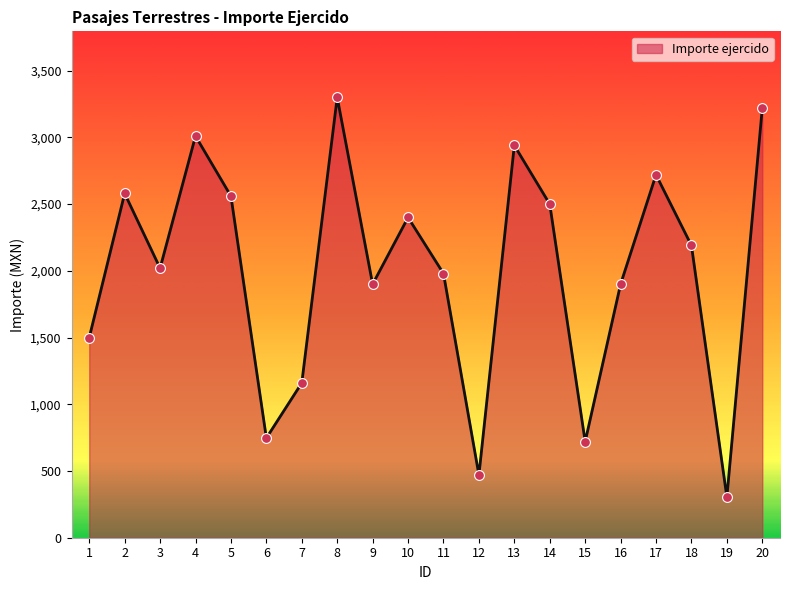

Between 3 and 9, which is larger?

3